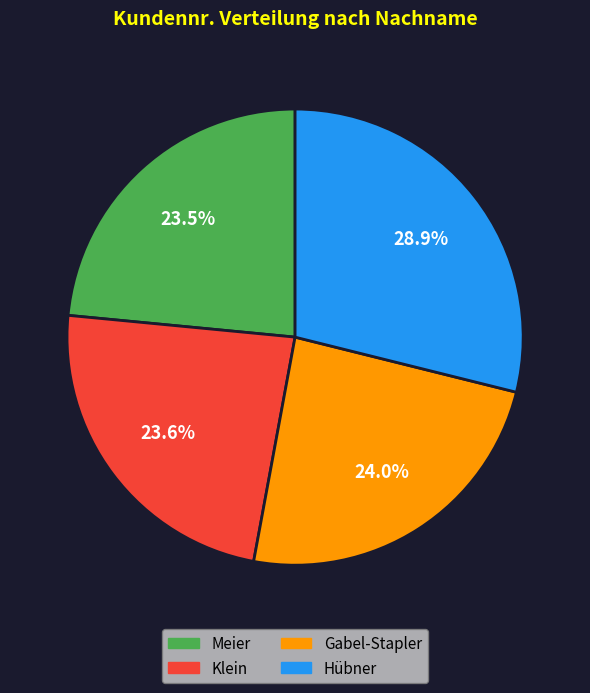

Which slice is the largest?

Hübner